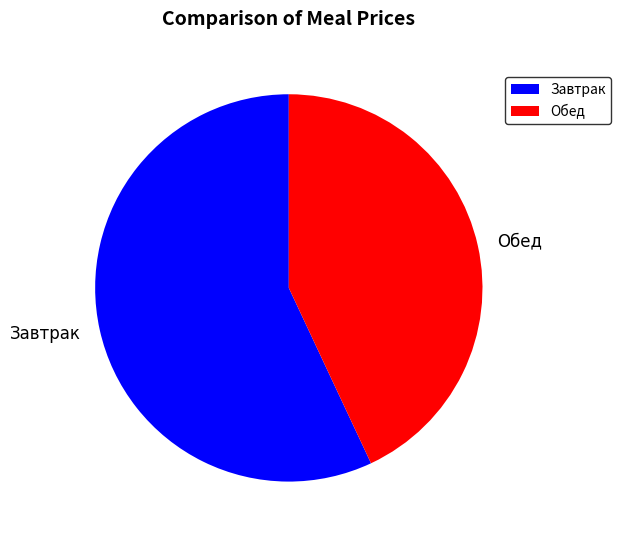

True or false: Завтрак accounts for 63% of the total.

False